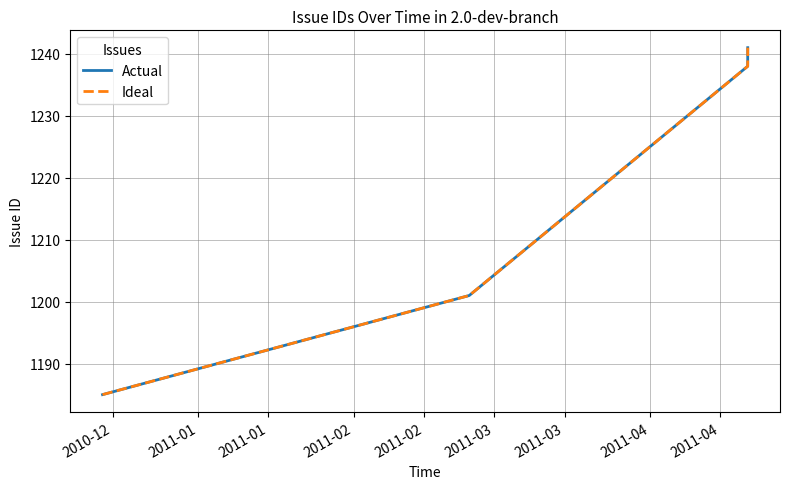

Reading left to right, extract all data points from this chart.

Actual: 1185	1201	1238	1241
Ideal: 1185	1201	1238	1241